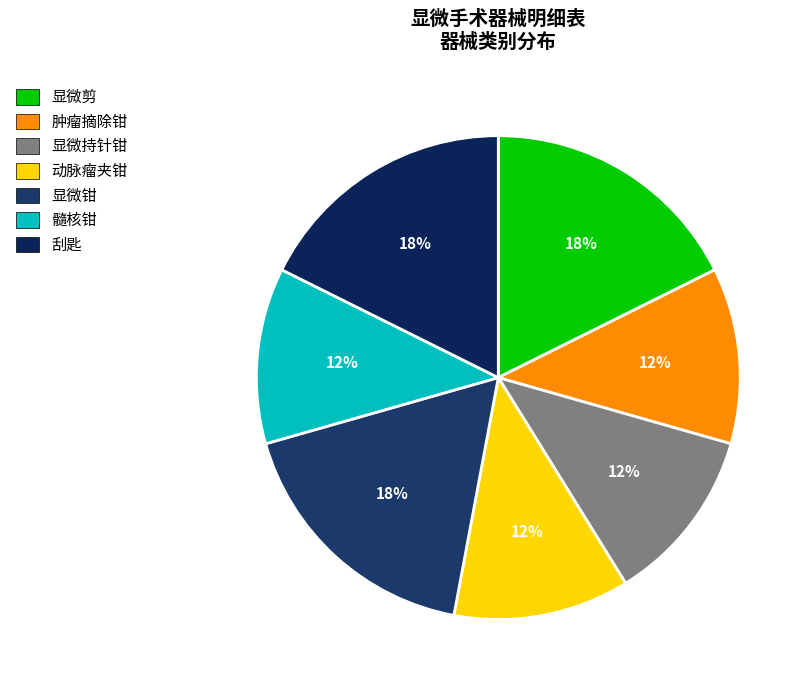

To the nearest percent, what is the average slice percentage?

14%